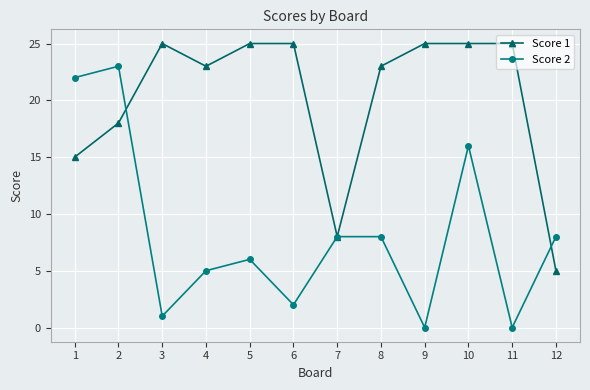

How many lines are shown in the chart?

2